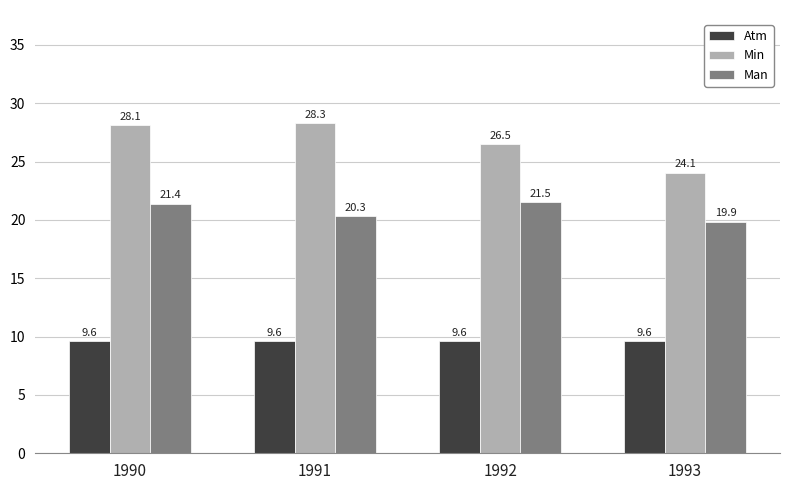

How many groups of bars are there?

4